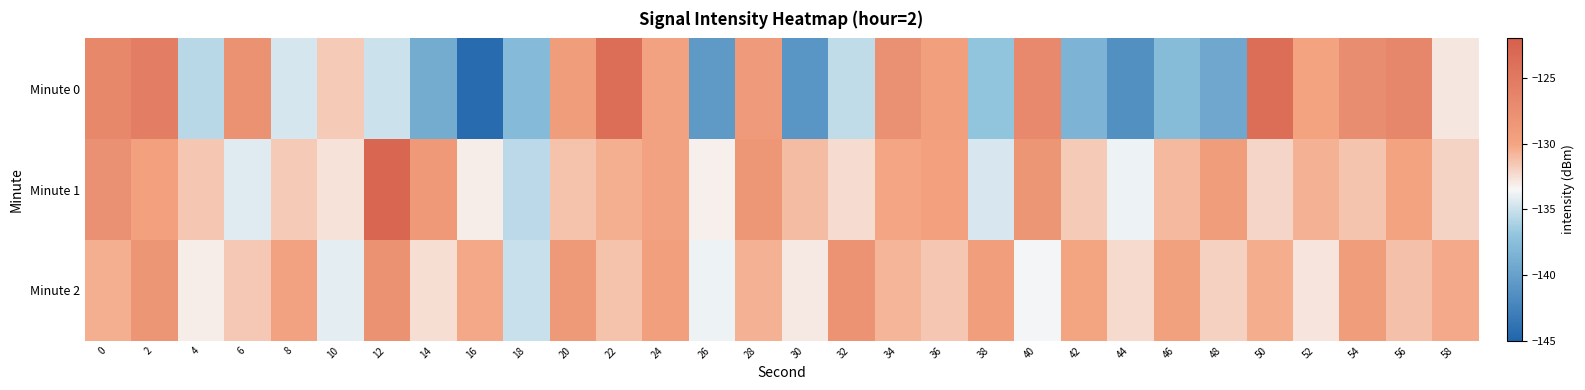

Which series changed the most between 12 and 34?

Minute 1